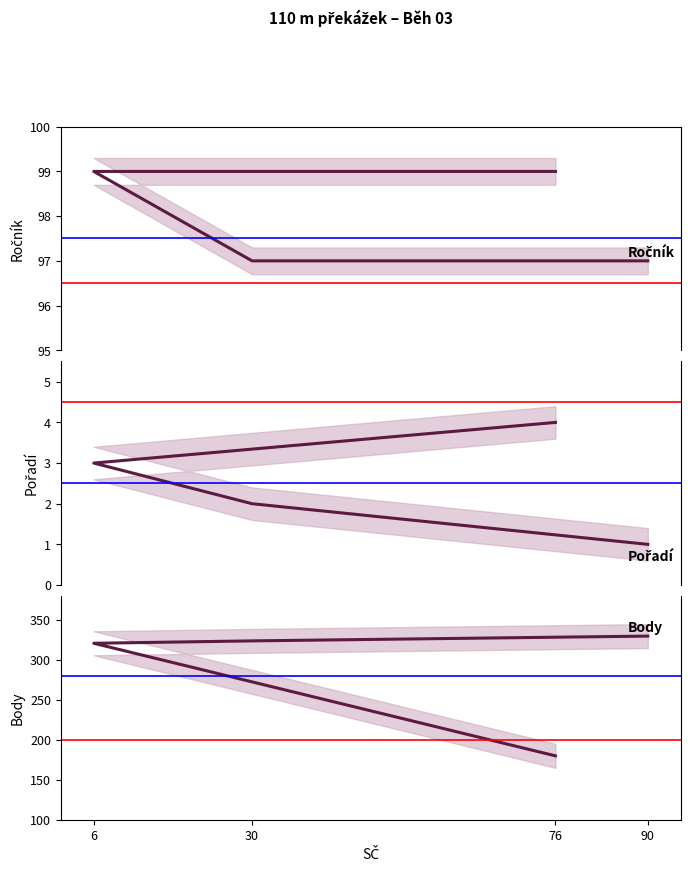

What is the smallest value displayed?

1